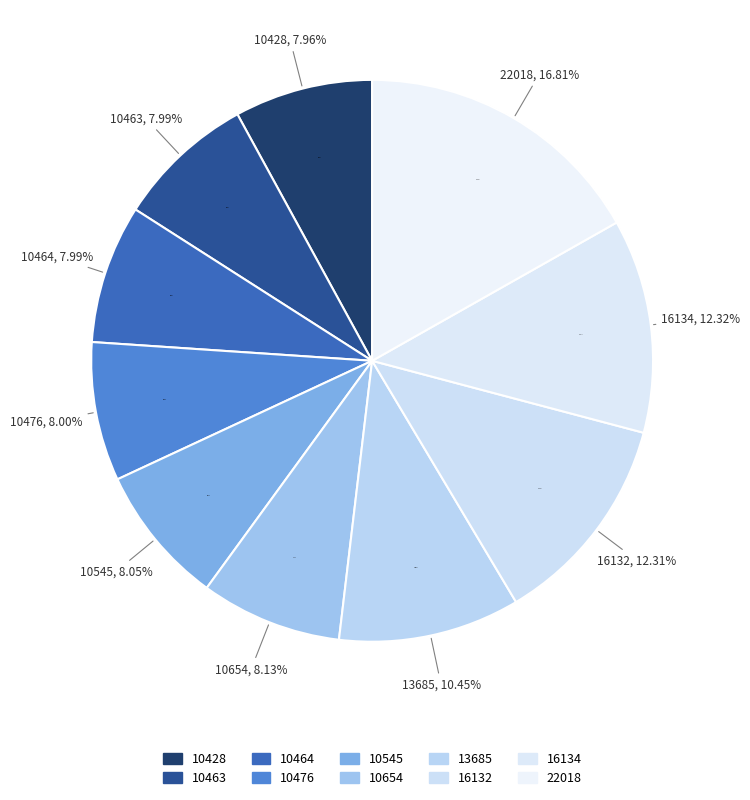

Does any single category account for the majority?

No